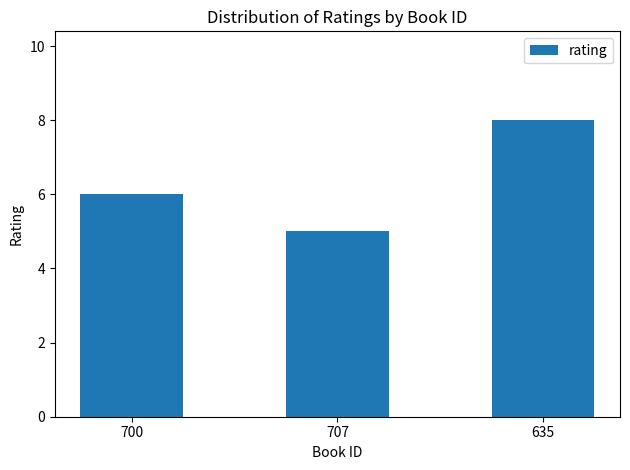

Are the bars grouped side by side (vs. stacked)?

No